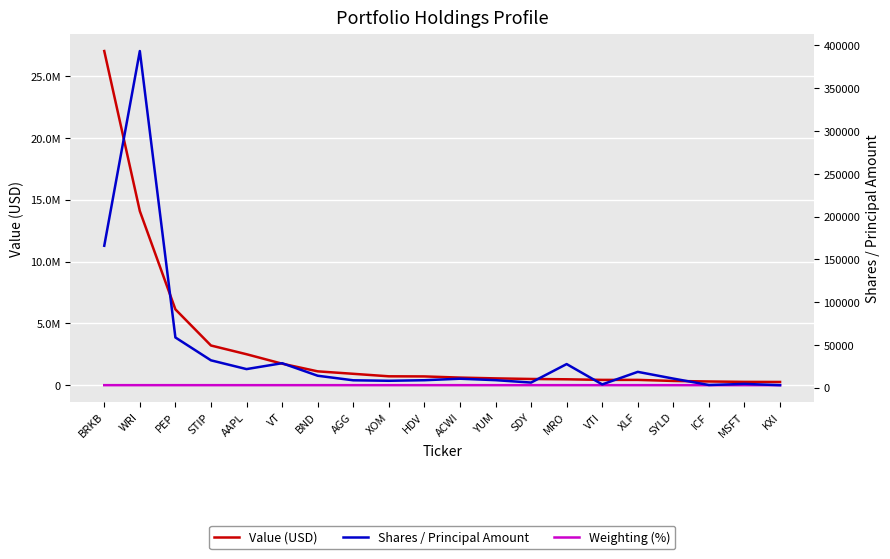

What is the label of the 16th point from the left?

XLF